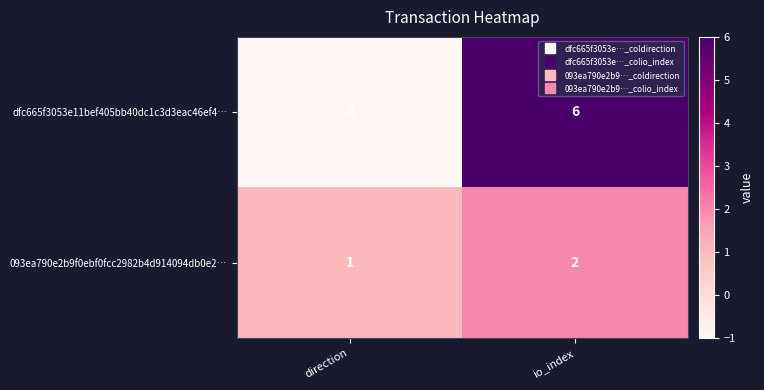

What is the spread (max minus min) of values at direction?

2